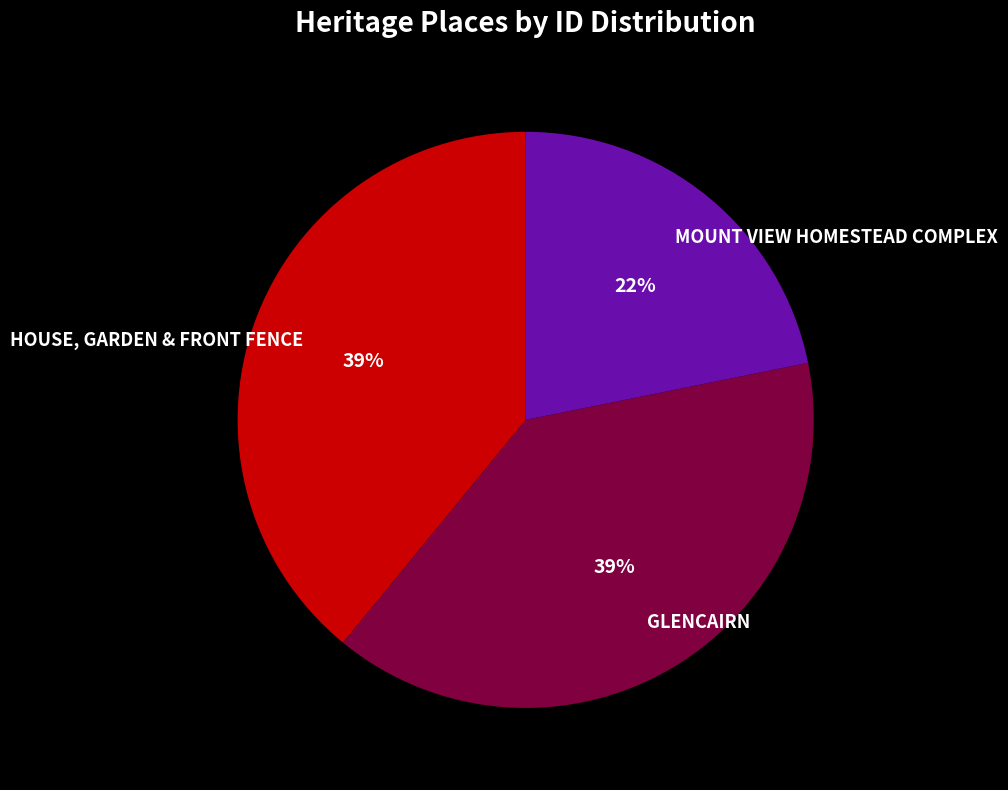

Does GLENCAIRN account for over 50% of the chart?

No